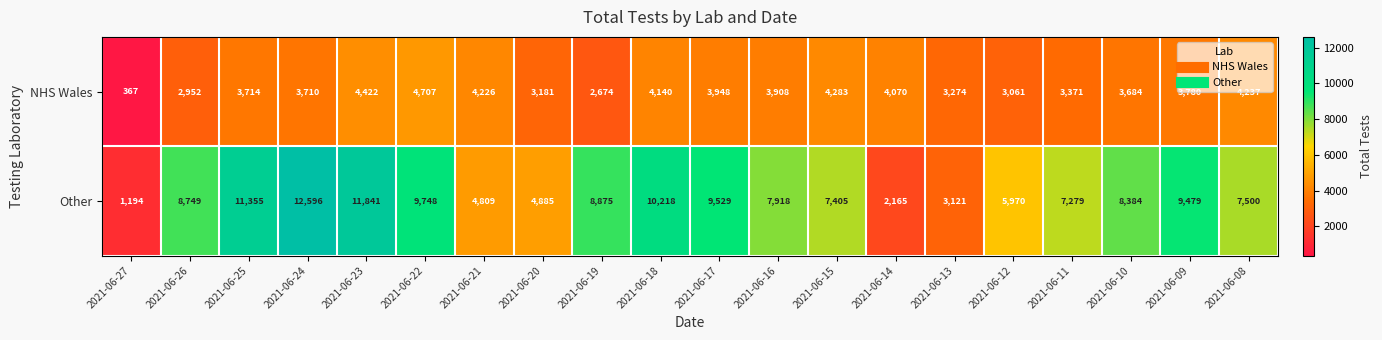

What is the minimum value shown in the chart?

367